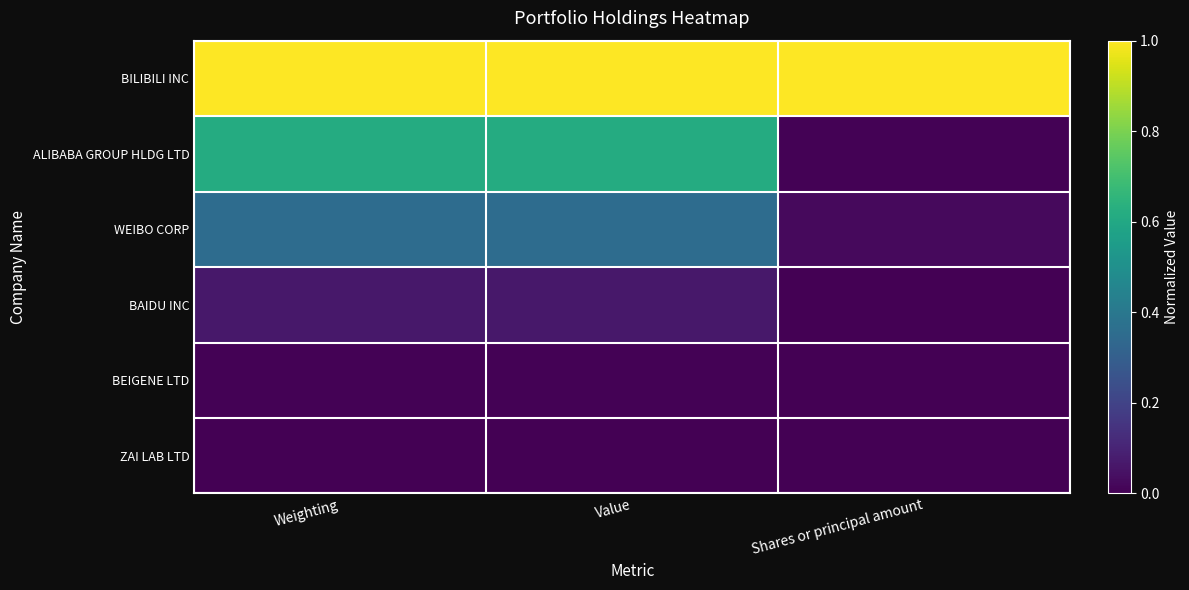

Reading left to right, extract all data points from this chart.

BILIBILI INC: Weighting=1.0	Value=1.0	Shares or principal amount=1.0
ALIBABA GROUP HLDG LTD: Weighting=0.6	Value=0.6	Shares or principal amount=0.0
WEIBO CORP: Weighting=0.4	Value=0.4	Shares or principal amount=0.0
BAIDU INC: Weighting=0.1	Value=0.1	Shares or principal amount=0.0
BEIGENE LTD: Weighting=0.0	Value=0.0	Shares or principal amount=0.0
ZAI LAB LTD: Weighting=0.0	Value=0.0	Shares or principal amount=0.0